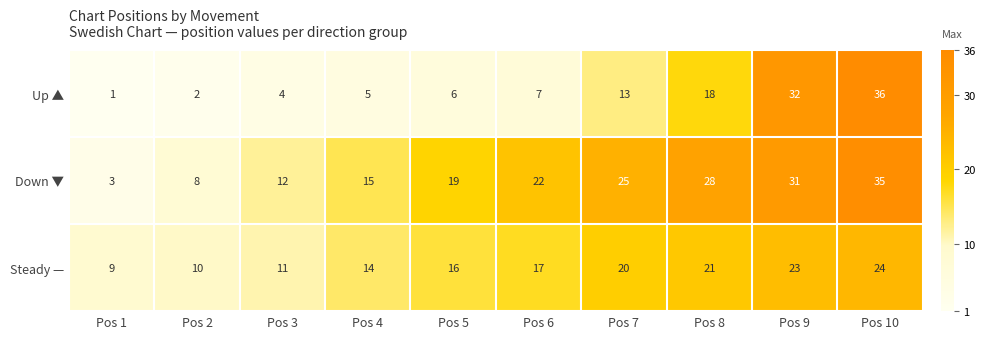

What is the difference between the maximum and minimum values in the Steady — series?

15